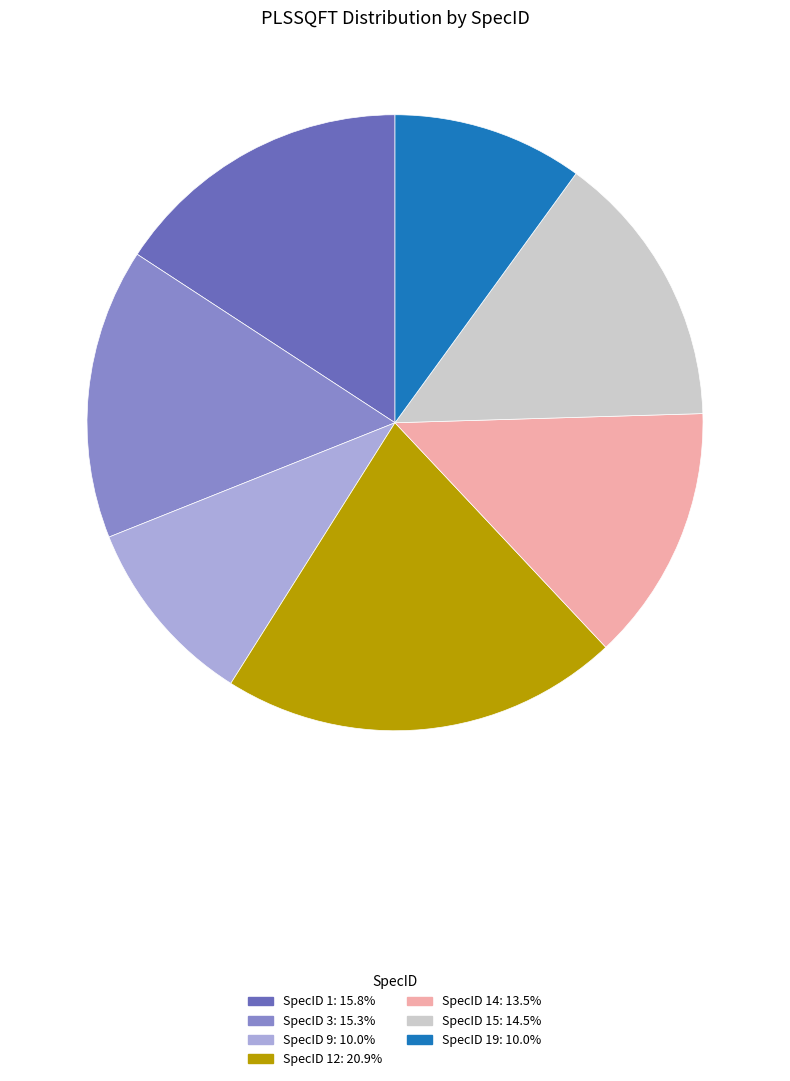

How many segments does this pie chart have?

7